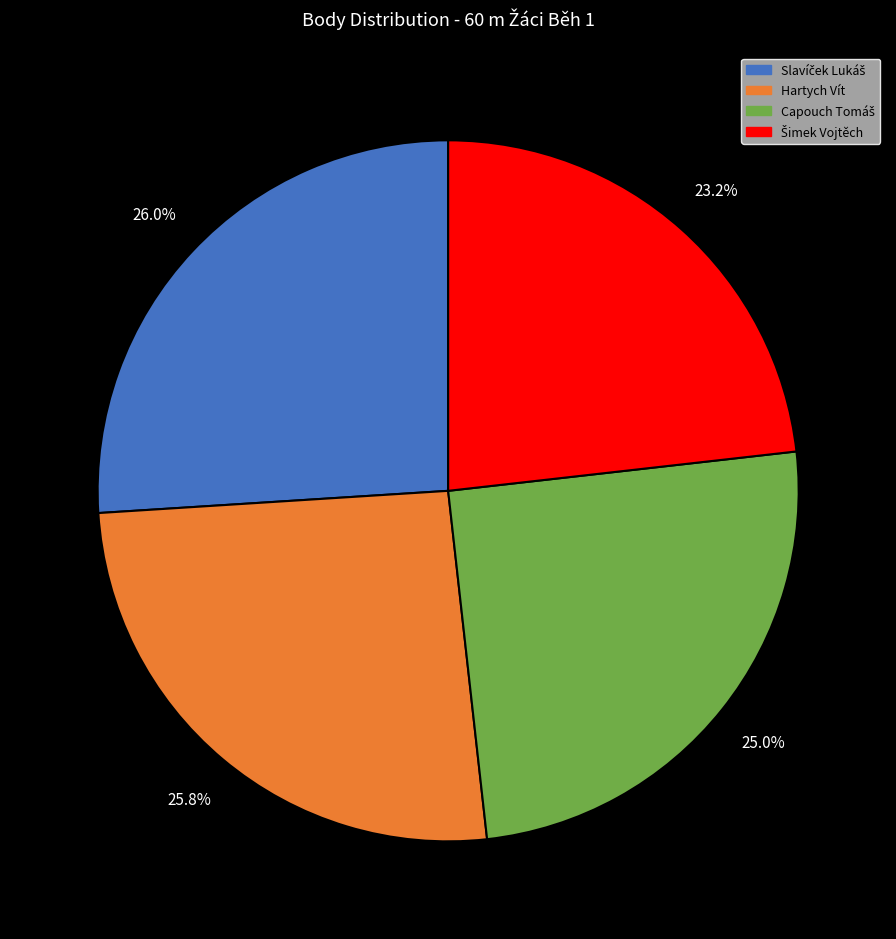

Is there any slice that represents more than half of the pie?

No